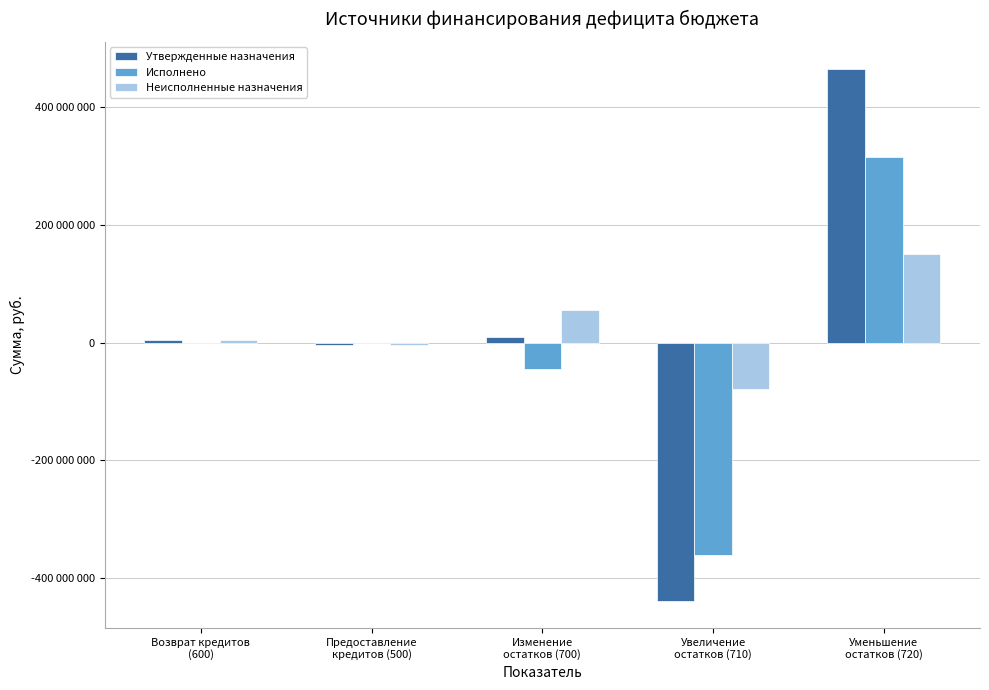

What are all the series names shown in the legend?

Утвержденные назначения, Исполнено, Неисполненные назначения